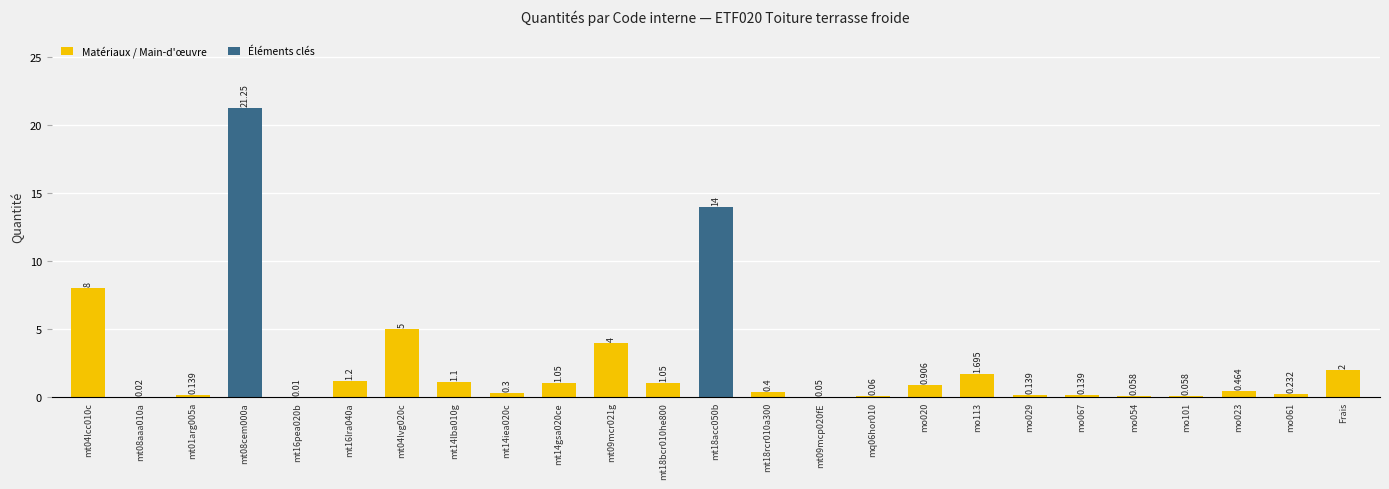

Count the number of categories in the chart.

25